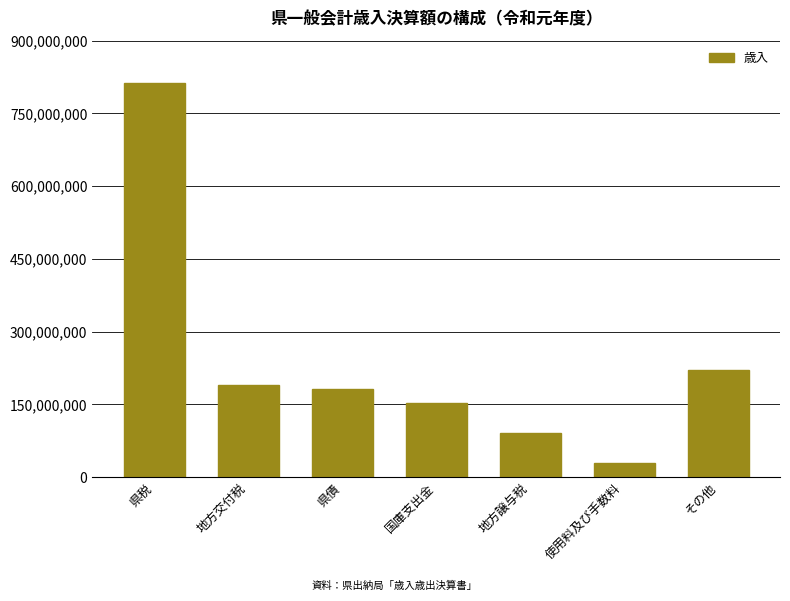

Rank the categories by value from lowest to highest.

使用料及び手数料, 地方譲与税, 国庫支出金, 県債, 地方交付税, その他, 県税